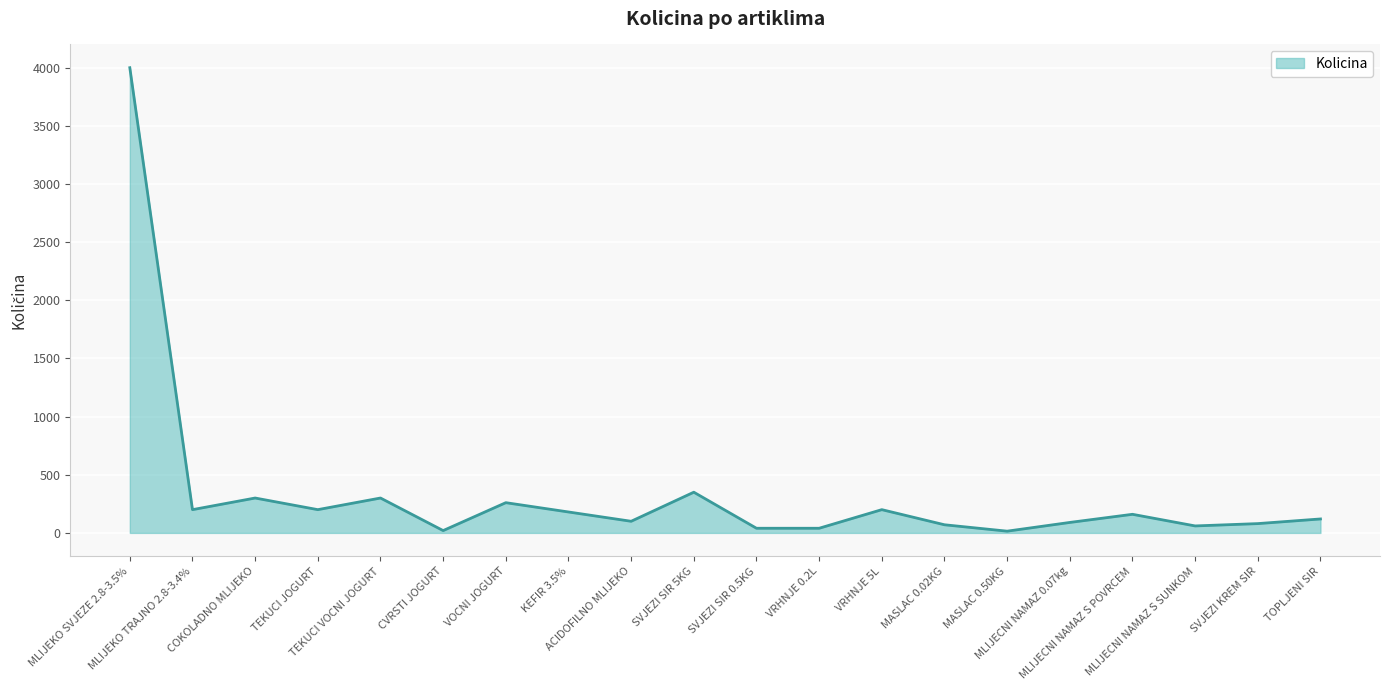

What is the difference between the maximum and minimum values?

3985